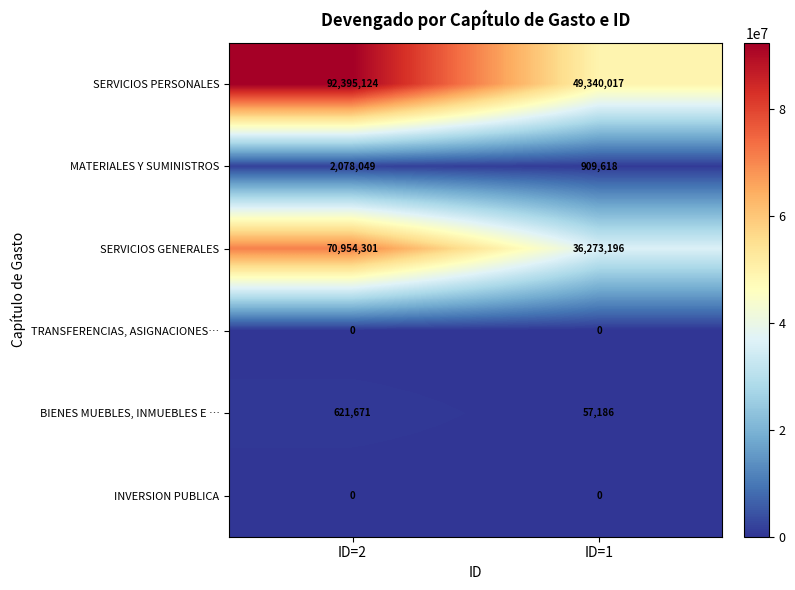

List the labels in order of SERVICIOS PERSONALES value, smallest first.

ID=1, ID=2